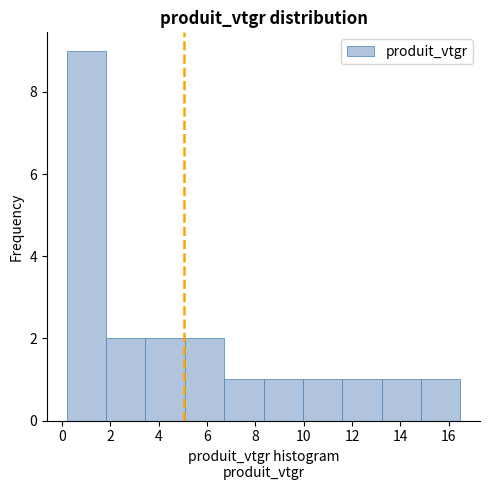

Reading left to right, transcribe this chart: for each bar, give the range it covers on the x-axis and its height. Neither the bar edges nor the heights are printed on the chart, so give them approximately, as read against the axes.

0.2 to 1.8: 9
1.8 to 3.4: 2
3.4 to 5.0: 2
5.0 to 6.8: 2
6.8 to 8.4: 1
8.4 to 10.0: 1
10.0 to 11.6: 1
11.6 to 13.2: 1
13.2 to 14.8: 1
14.8 to 16.4: 1